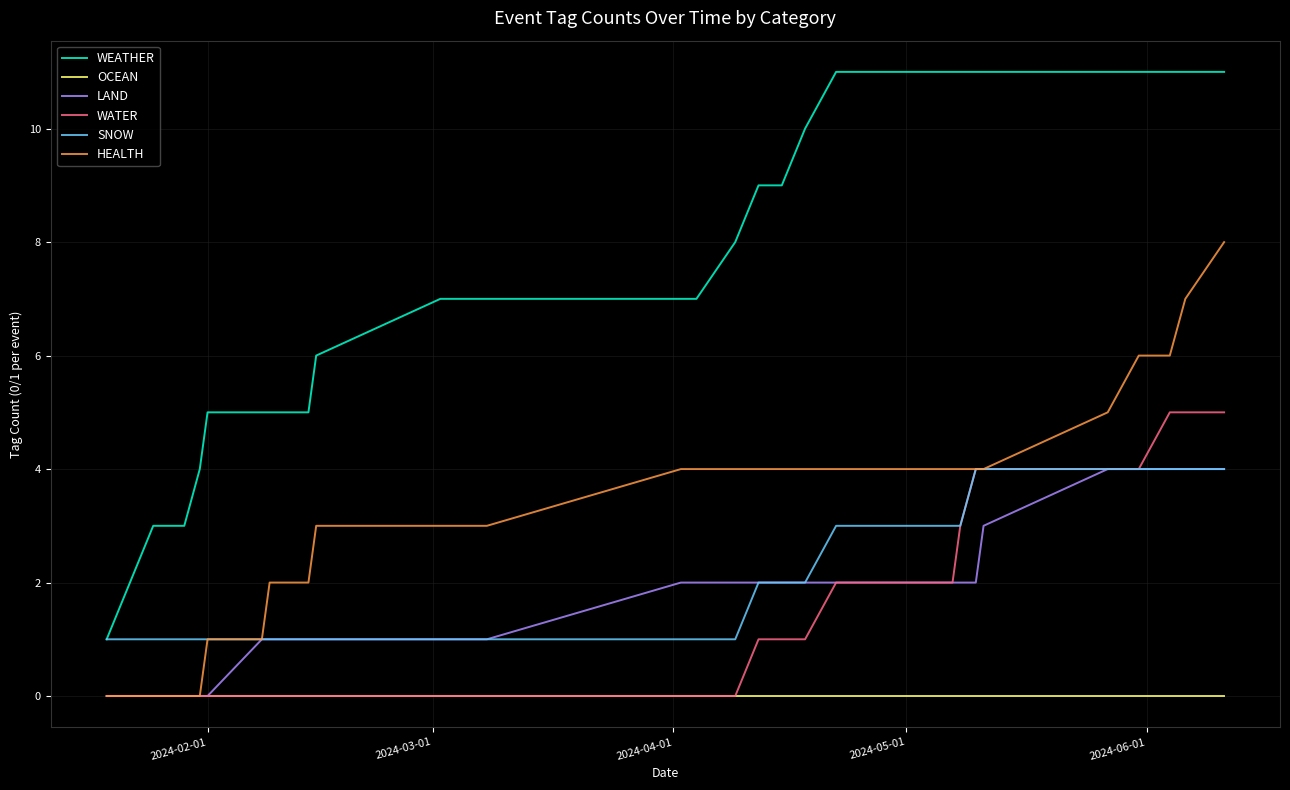

What is the highest value of the WATER series?

5